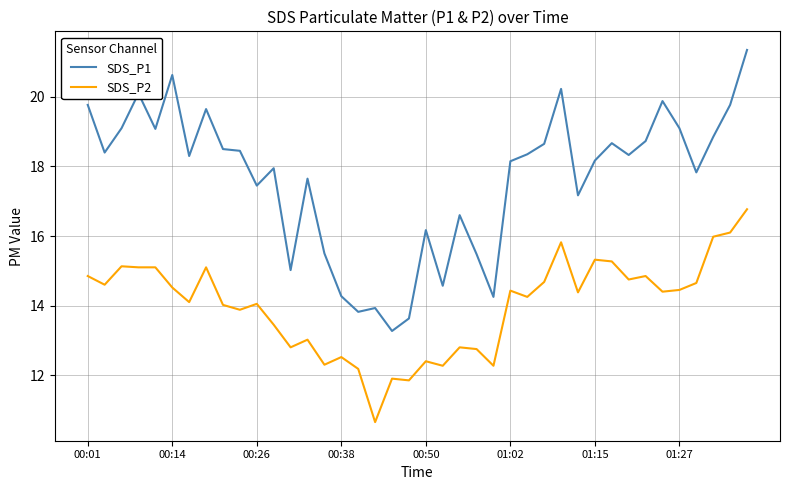

What is the difference between the maximum and second lowest values in the SDS_P1 series?

7.7